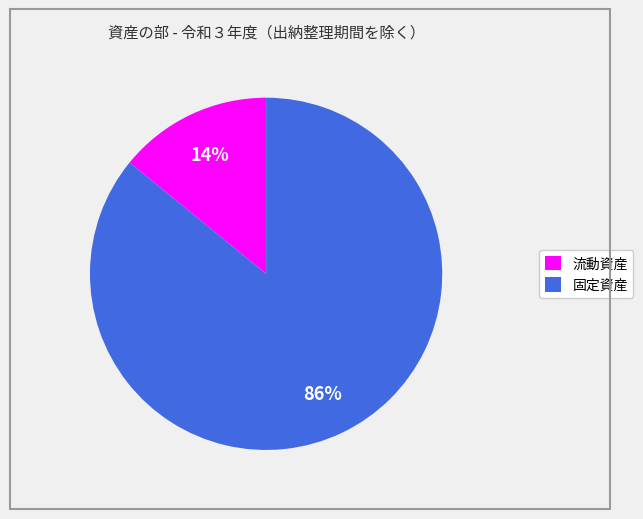

To the nearest percent, what is the difference between the largest and smallest slice percentages?

72%